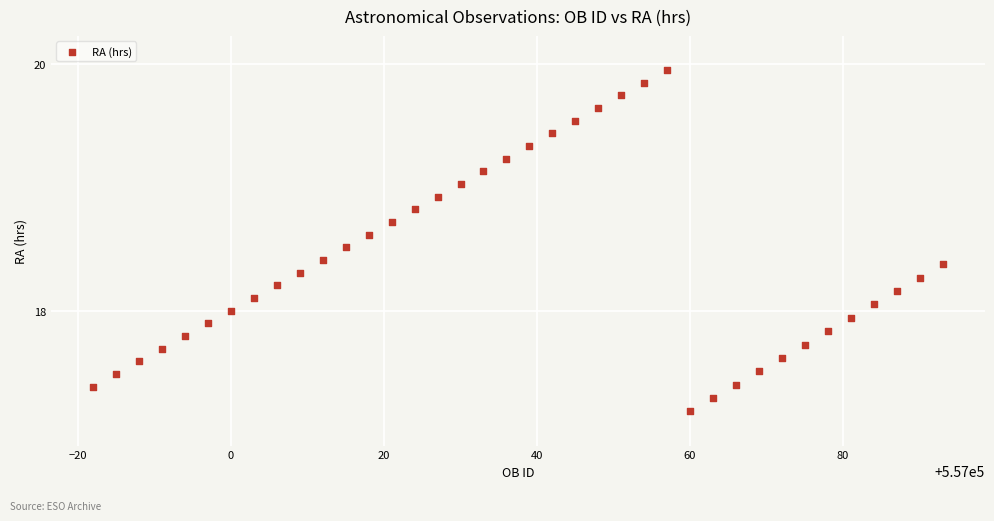

What is the range of X values (max minus min)?

111.0